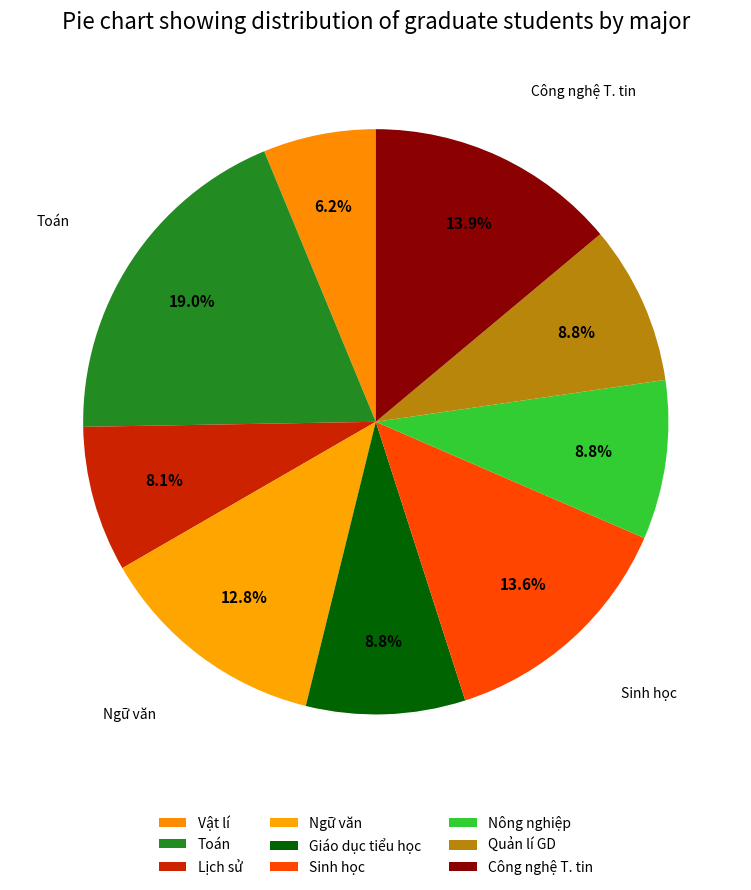

What percentage is the Lịch sử slice, to the nearest percent?

8%